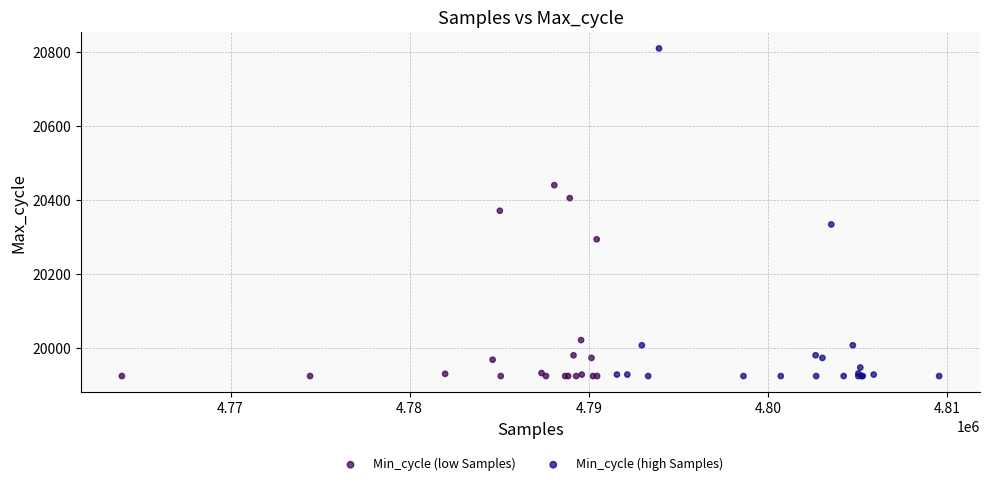

Which series contains the highest Y value?

Min_cycle (high Samples)